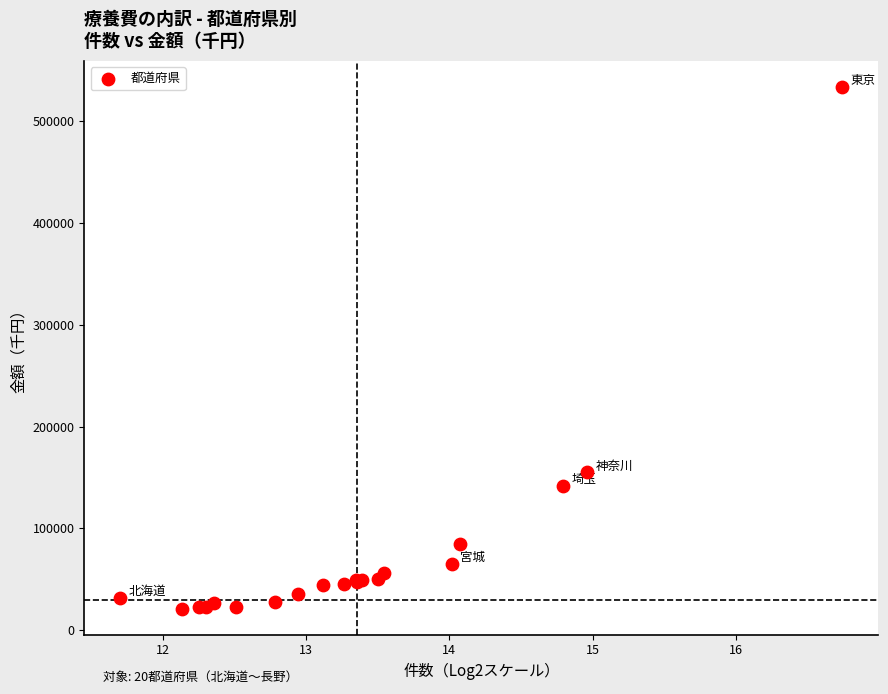

What Y value in the scatter plot is closest to 277289?

154903.5